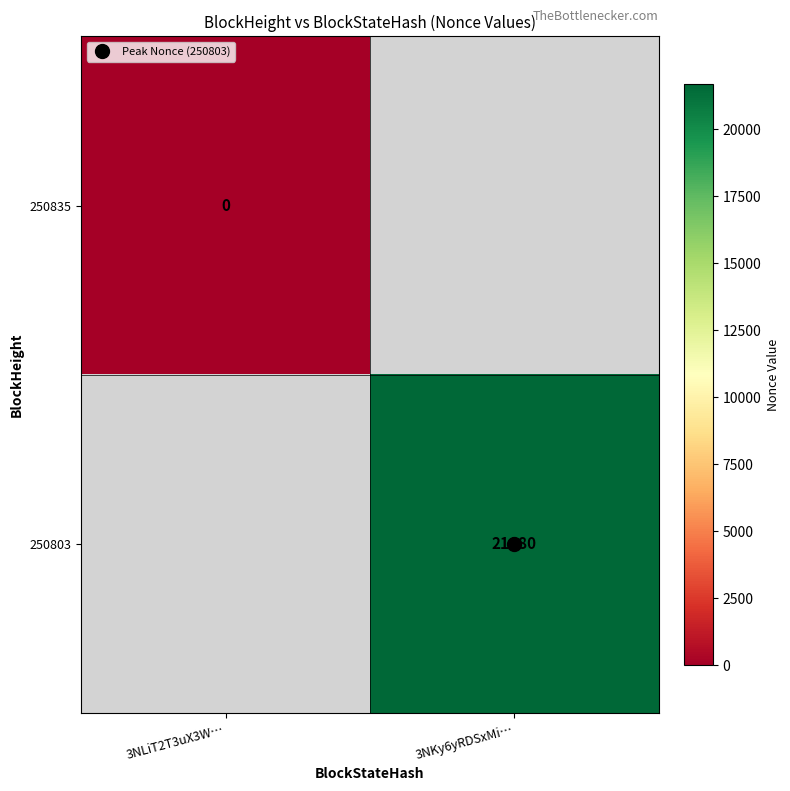

What is the approximate value of 250835 at 3NKy6yRDSxMi…?

-1